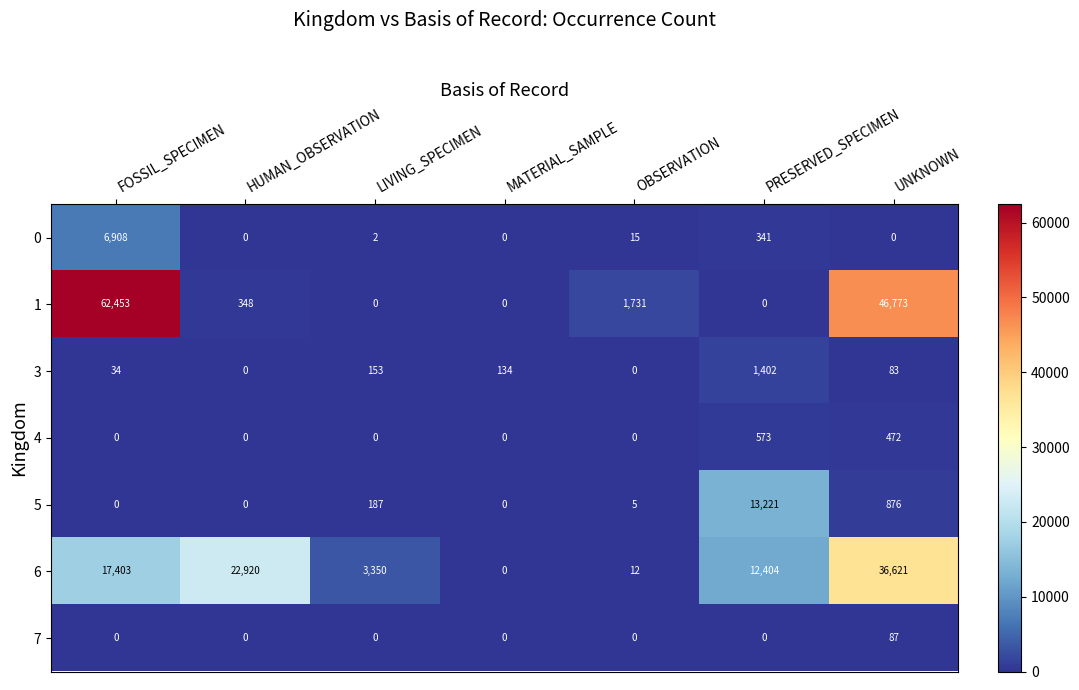

At which label does 6 reach its peak?

UNKNOWN